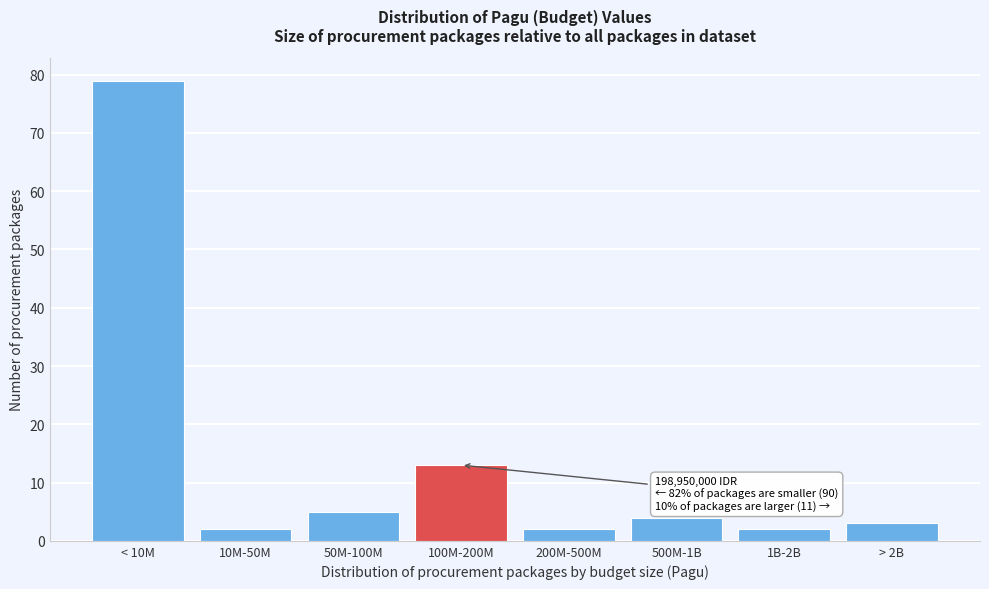

Reading left to right, transcribe all the data shown in this chart.

< 10M=79	10M-50M=2	50M-100M=5	100M-200M=13	200M-500M=2	500M-1B=4	1B-2B=2	> 2B=3